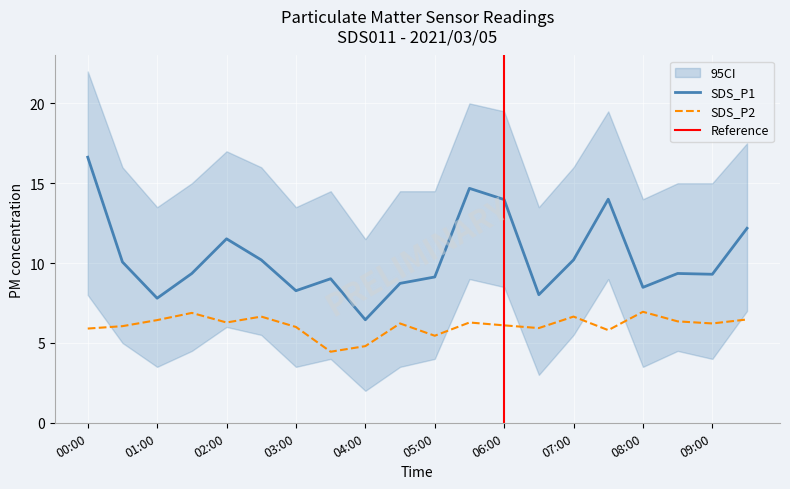

Is it true that SDS_P2 equals 6.0 at 03:00?

True